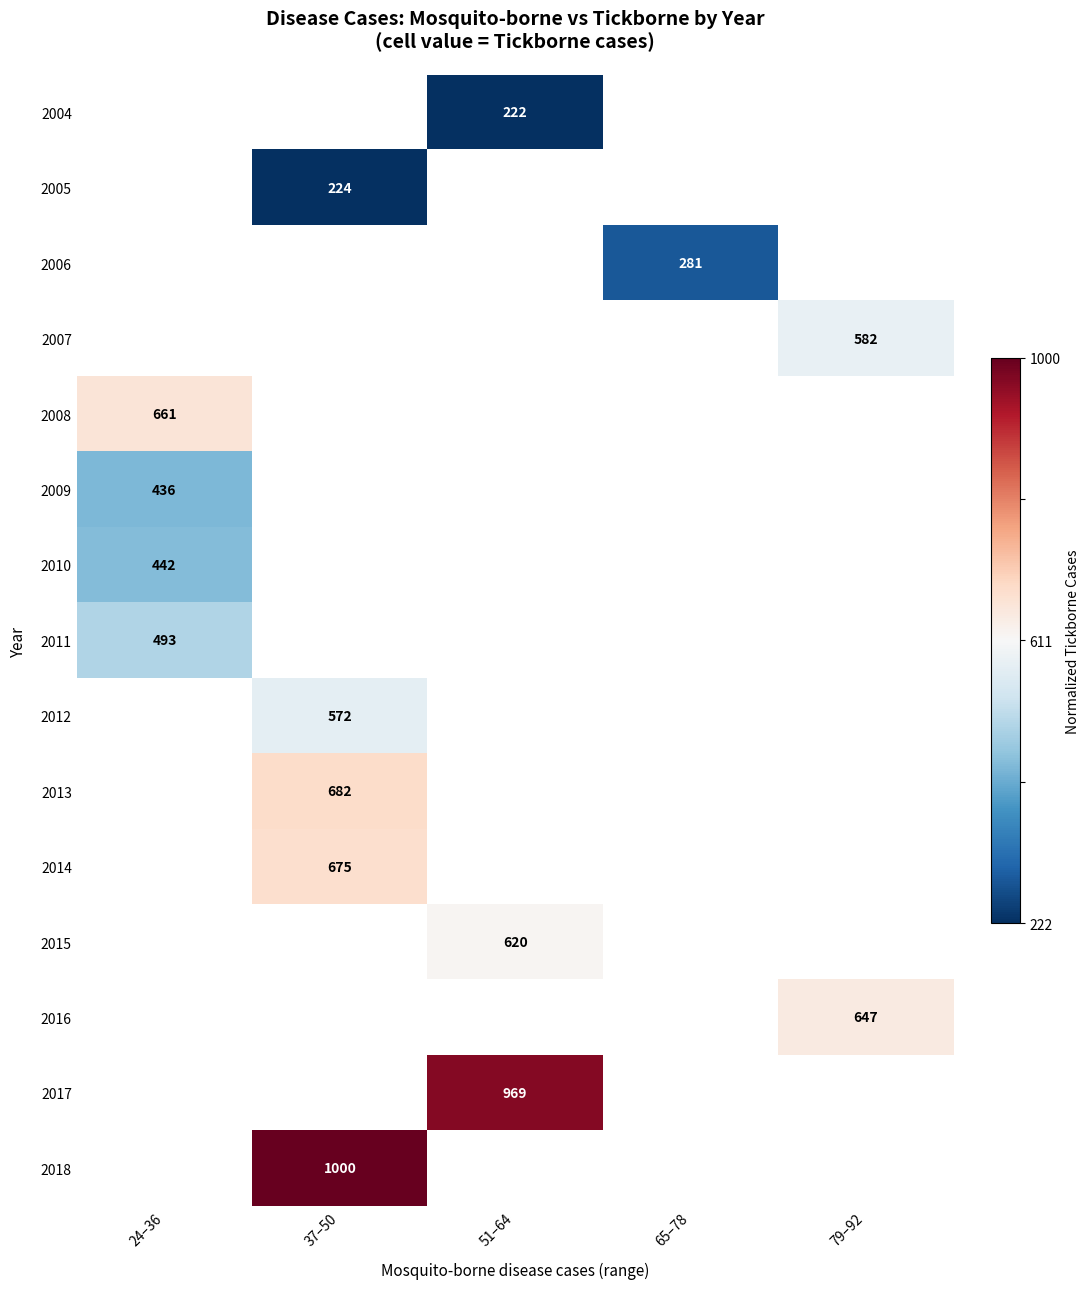

Is it true that 2017 equals 515 at 51–64?

False